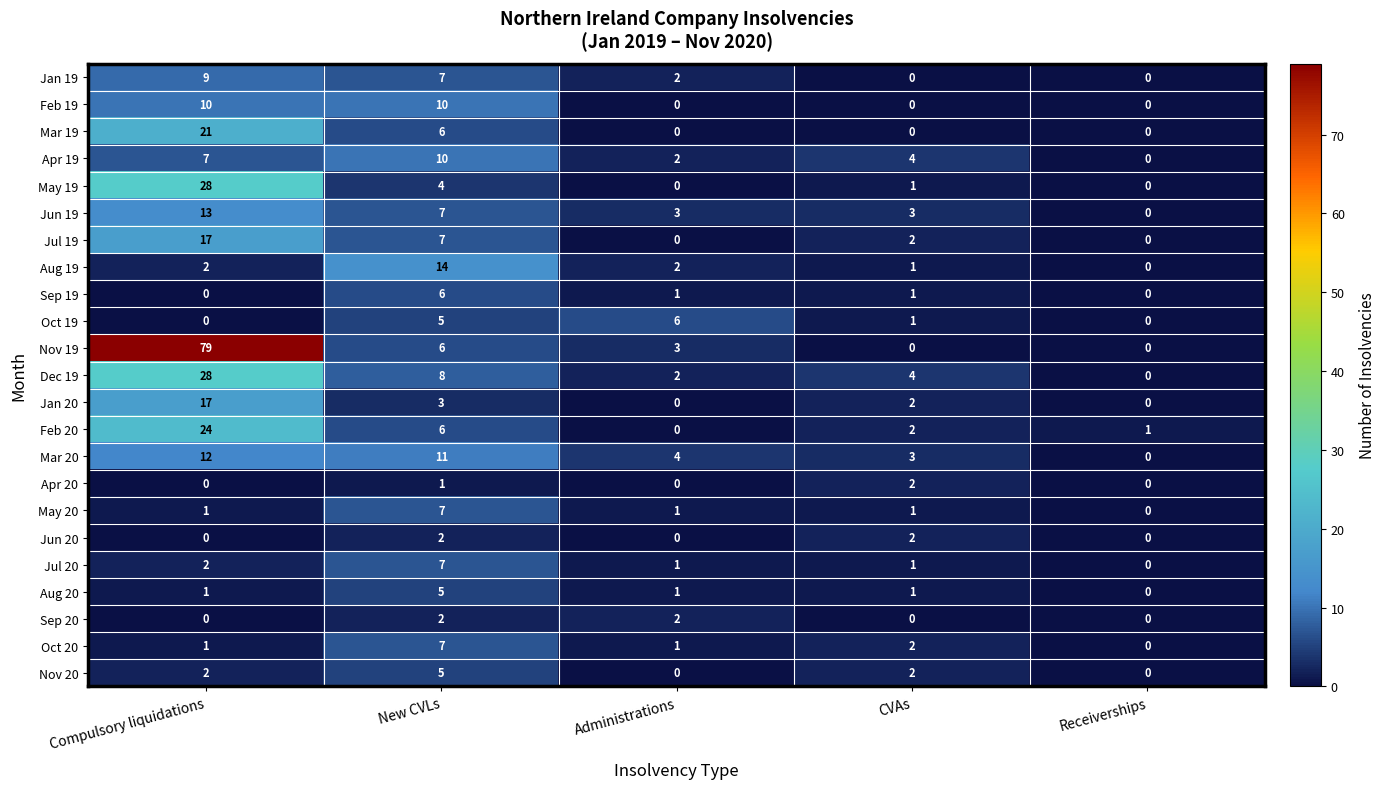

Which category has the highest value in the Jan 19 series?

Compulsory liquidations